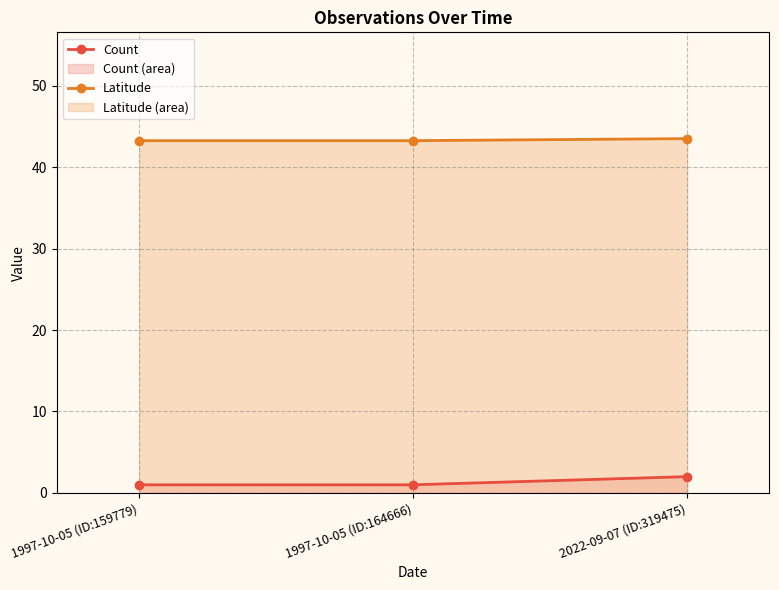

Does the chart have visible grid lines?

Yes